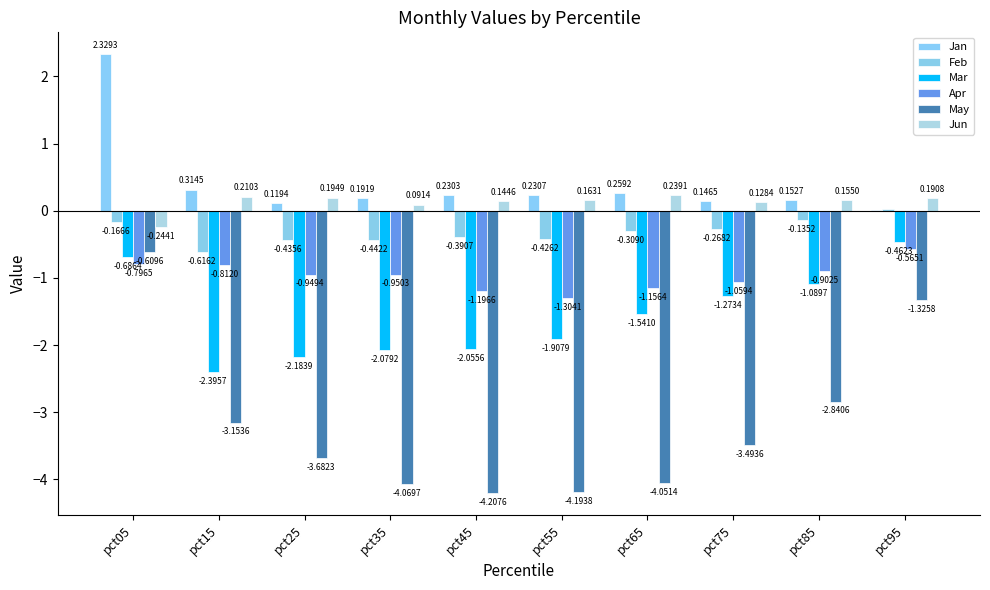

Are the bars horizontal?

No